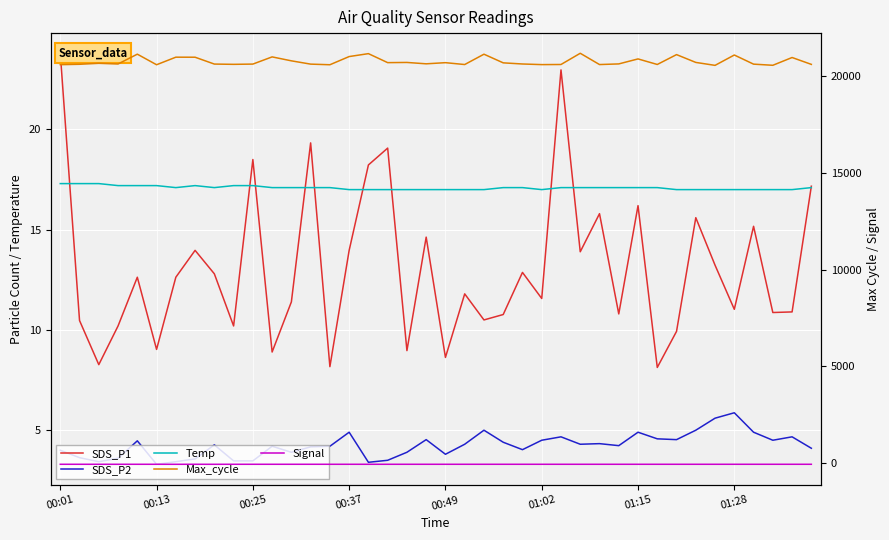

Where is SDS_P2 nearest to the value 4?

00:01